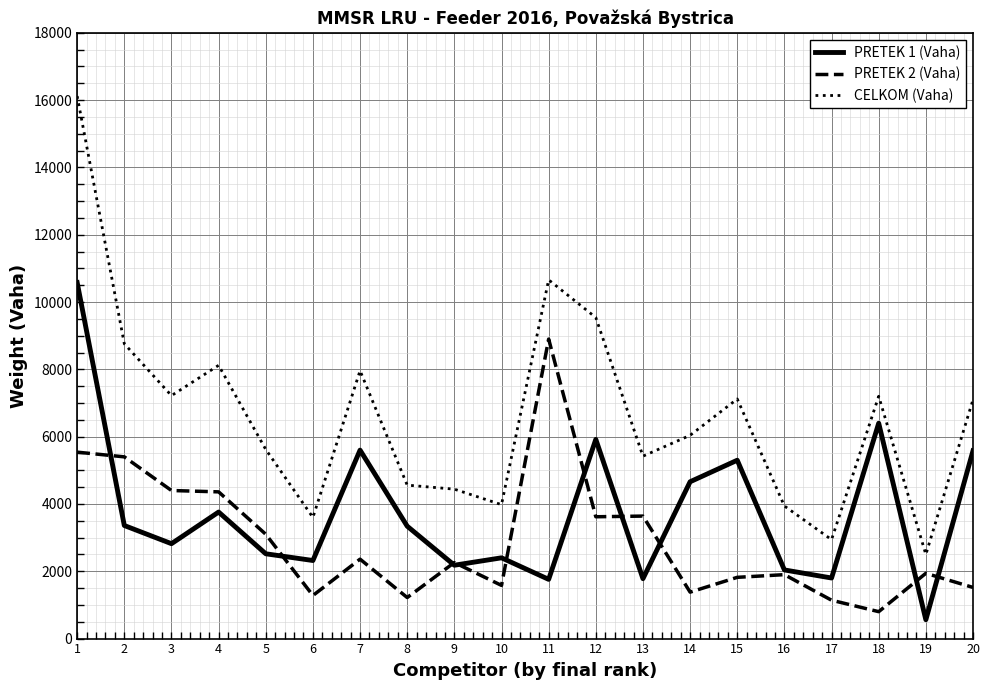

Is it true that CELKOM (Vaha) equals 4341 at 1?

False